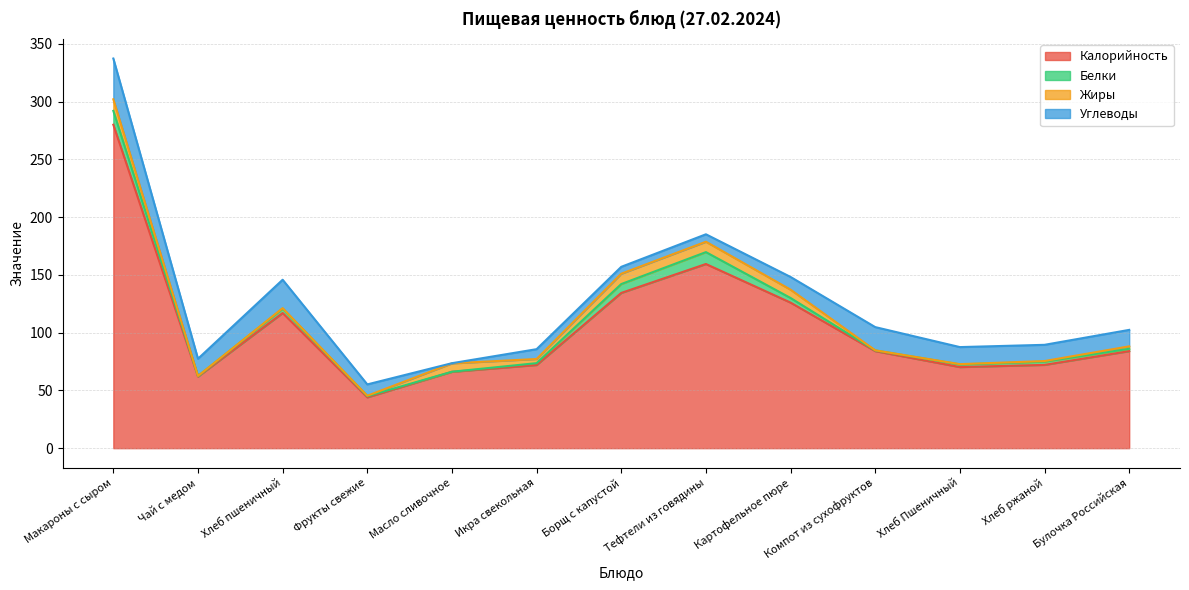

What is the value of the Белки point at the 4th from the left?

1.0